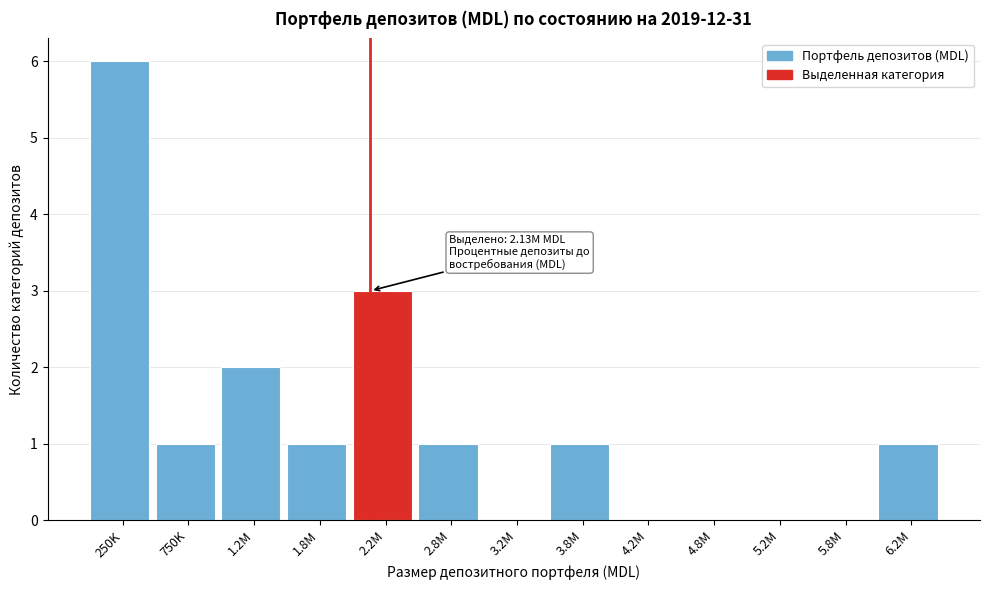

Reading left to right, extract all data points from this chart.

250K=6	750K=1	1.2M=2	1.8M=1	2.2M=3	2.8M=1	3.2M=0	3.8M=1	4.2M=0	4.8M=0	5.2M=0	5.8M=0	6.2M=1